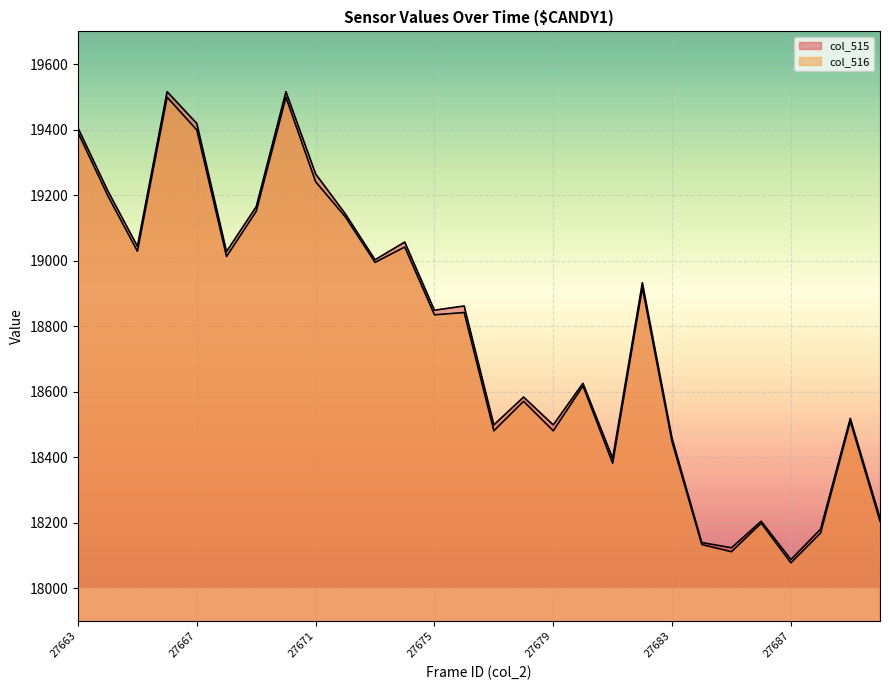

What is the value of the col_515 point at the 18th from the left?

18626